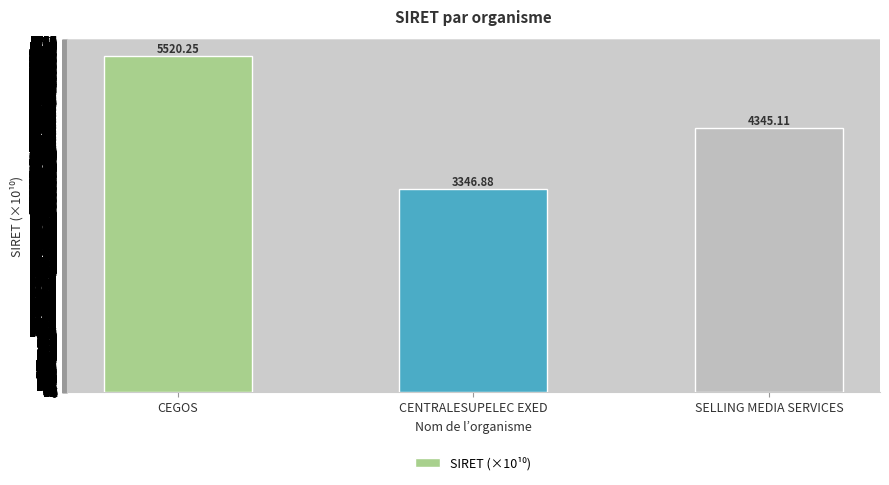

What is the sum of all values?

13212.2